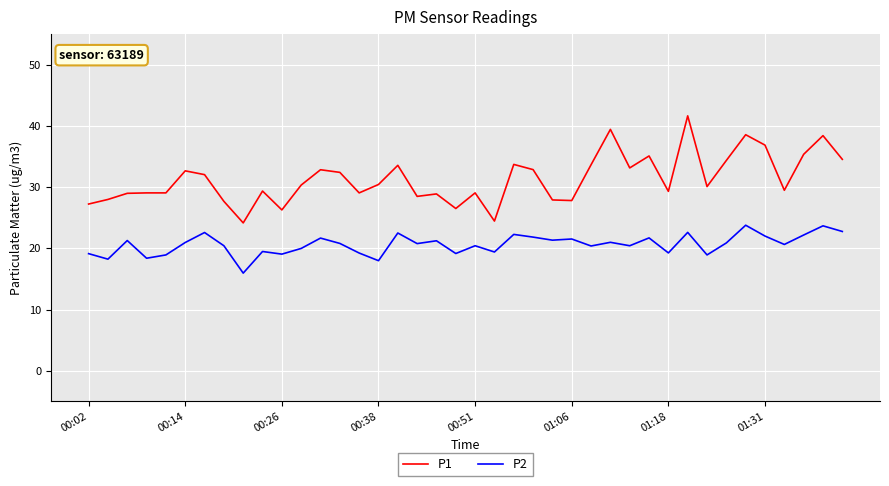

Which series has the largest total across all categories?

P1